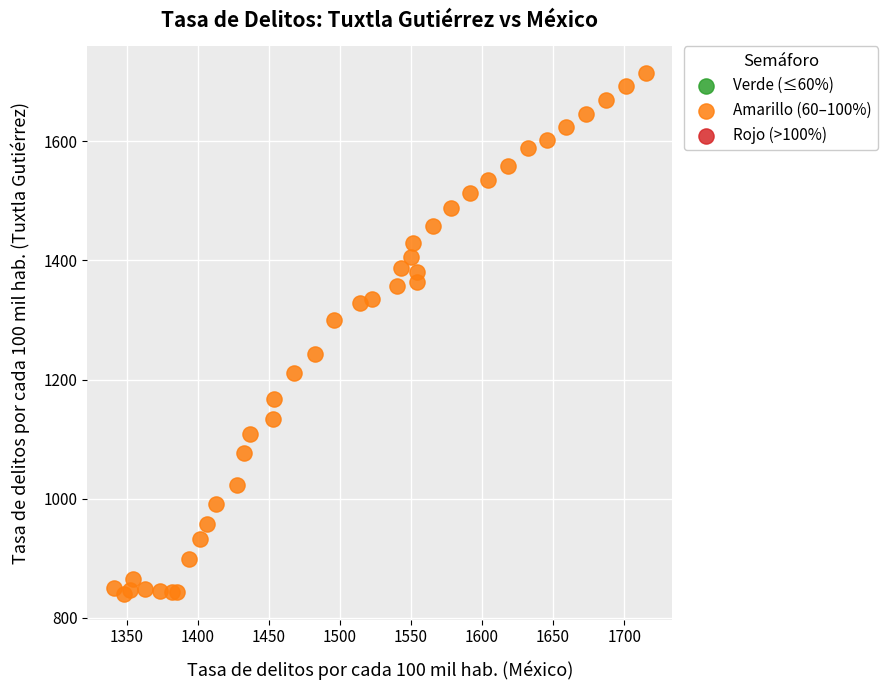

What Y value in the scatter plot is closest to 1277?

1299.1